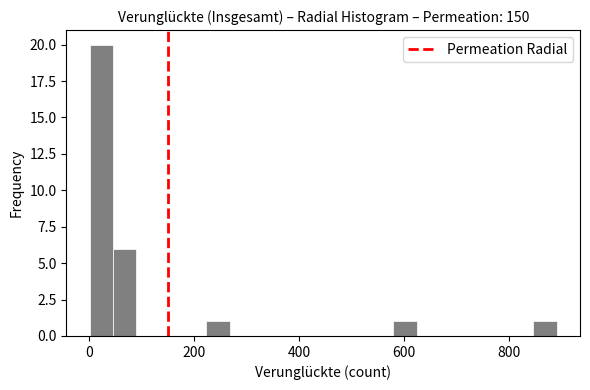

Around what value on the x-axis is the tallest bar? Give the approximate position of its centre, as read against the axis.

20